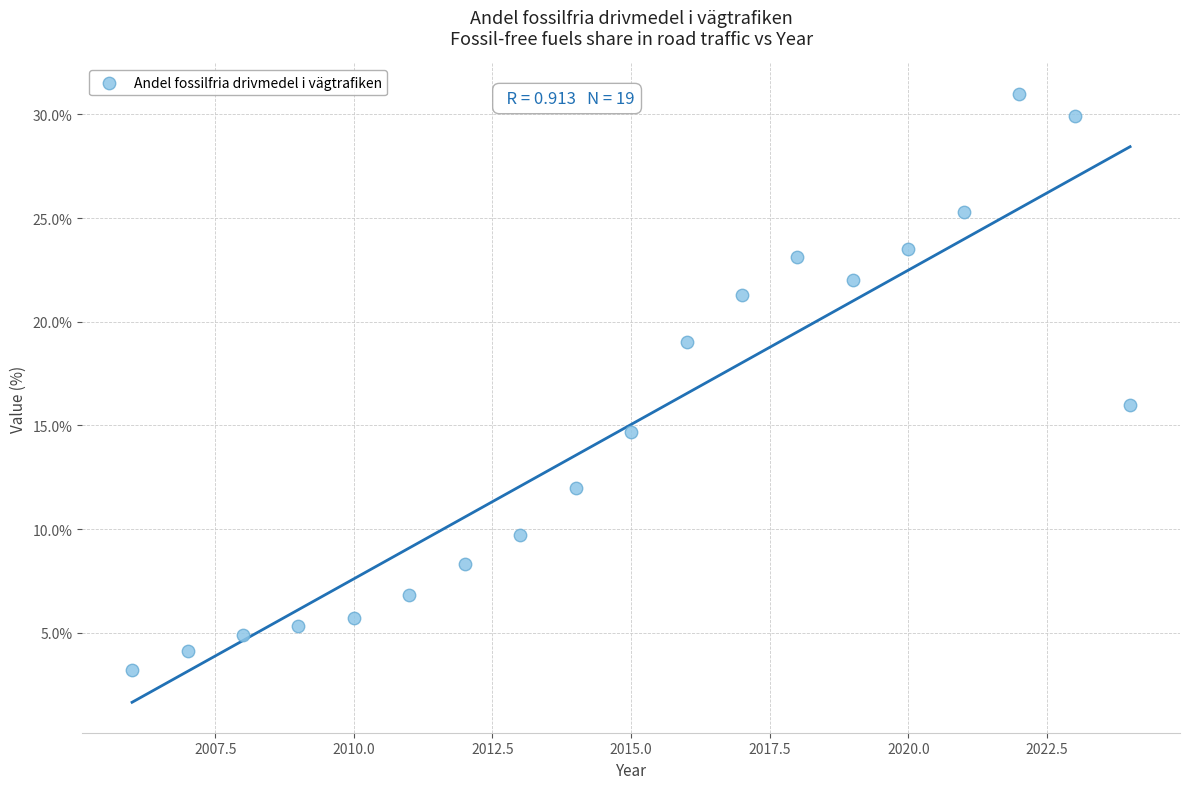

What is the range of Y values (max minus min)?

27.8